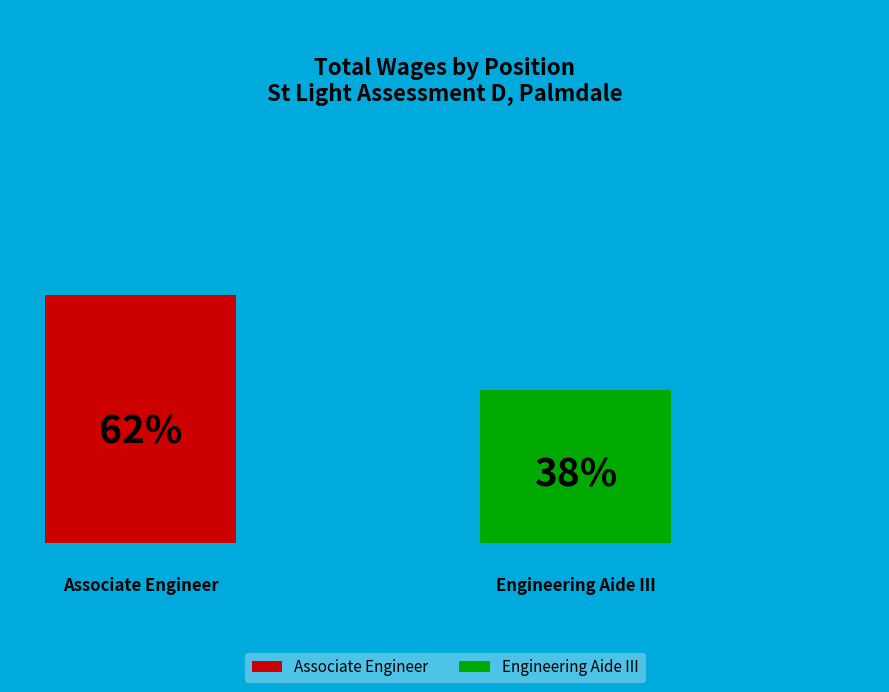

Combined, what portion of the pie is Engineering Aide III and Associate Engineer?

100.0%